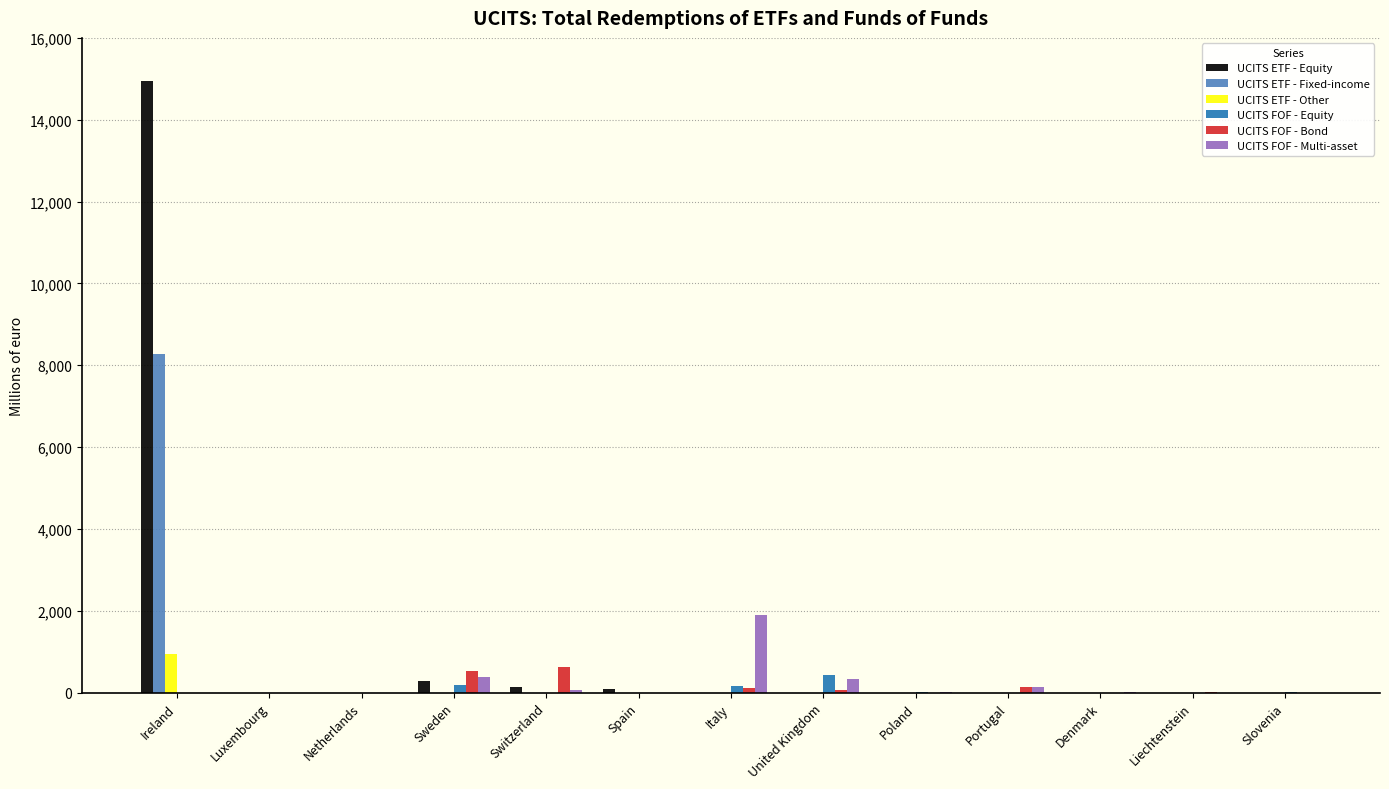

How many groups of bars are there?

13